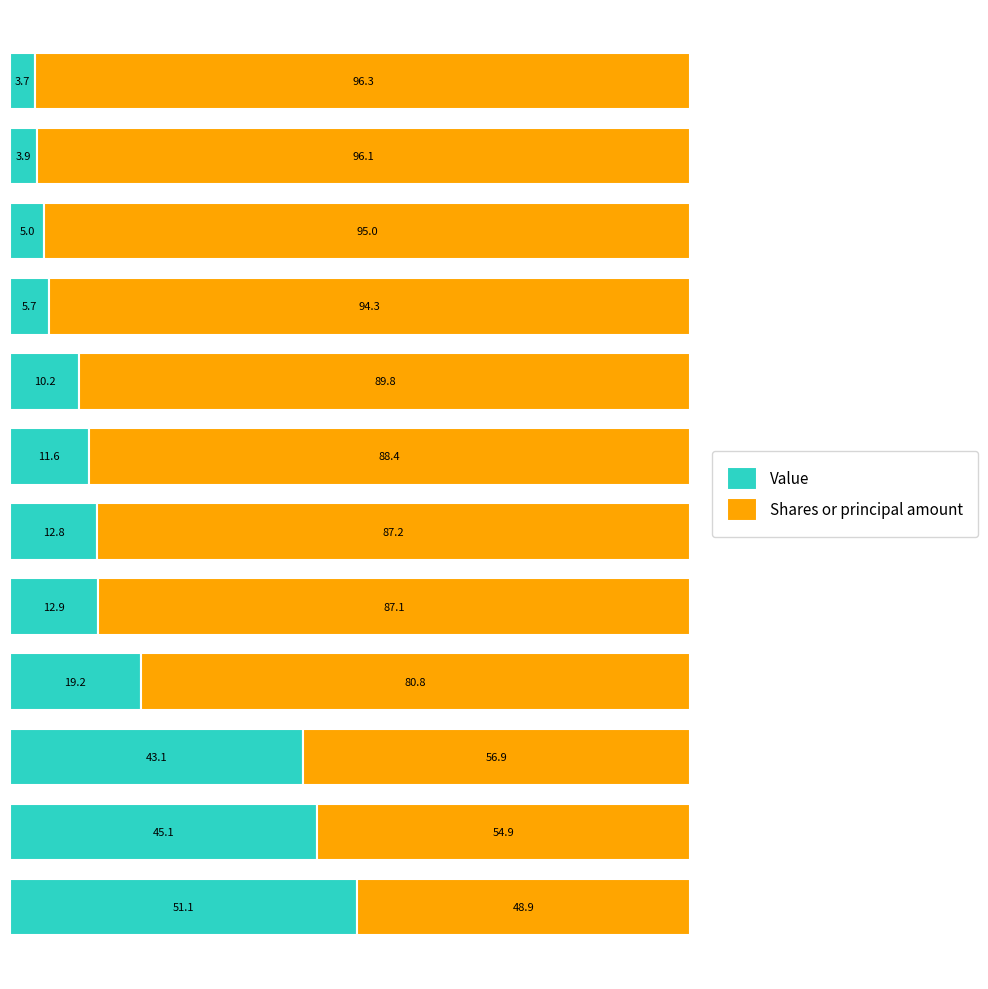

What is the lowest value of the Value series?

3.7